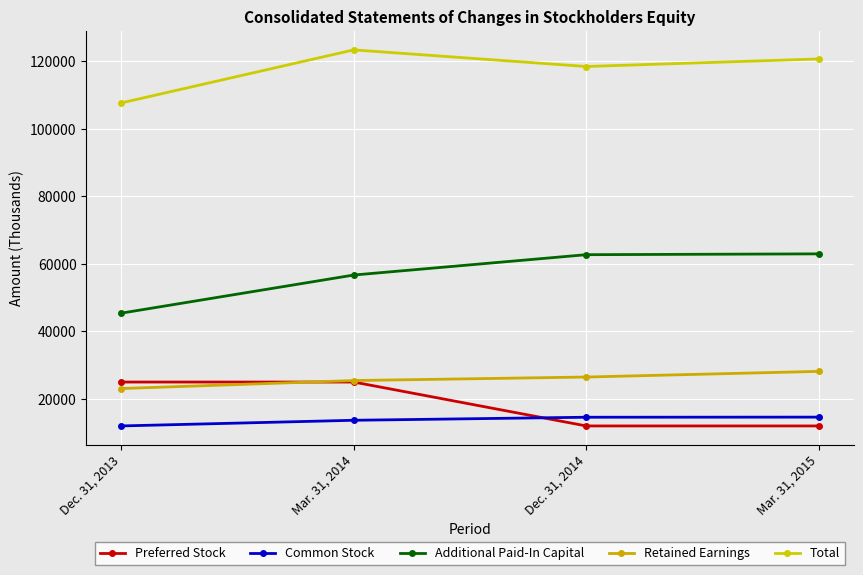

Which series has the largest total across all categories?

Total